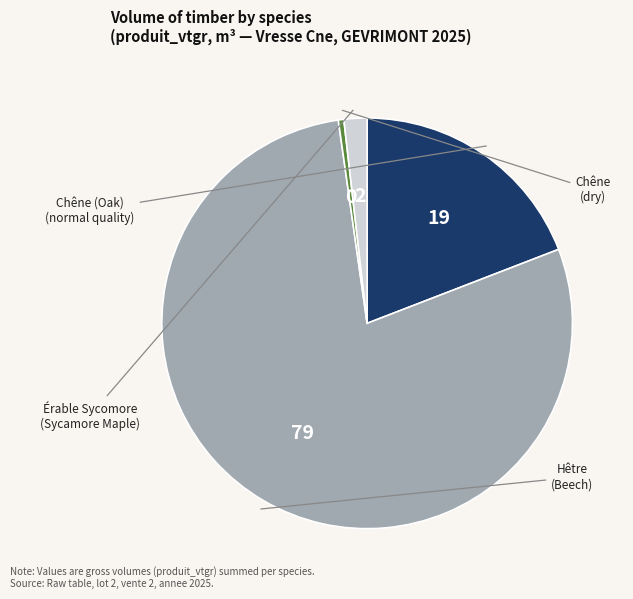

Does any single category account for the majority?

Yes